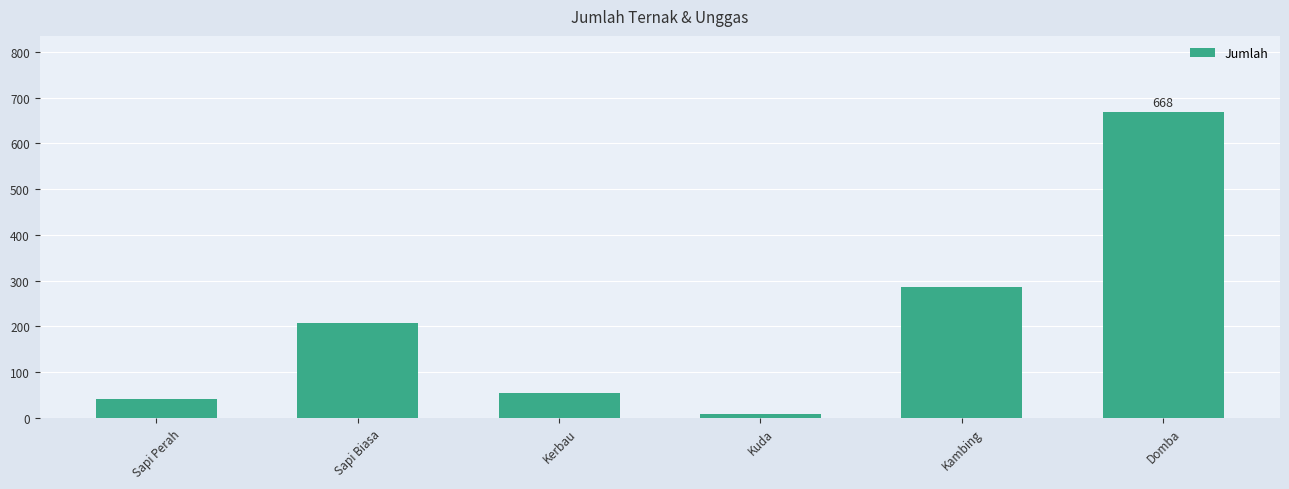

How many data points are less than 207?

3